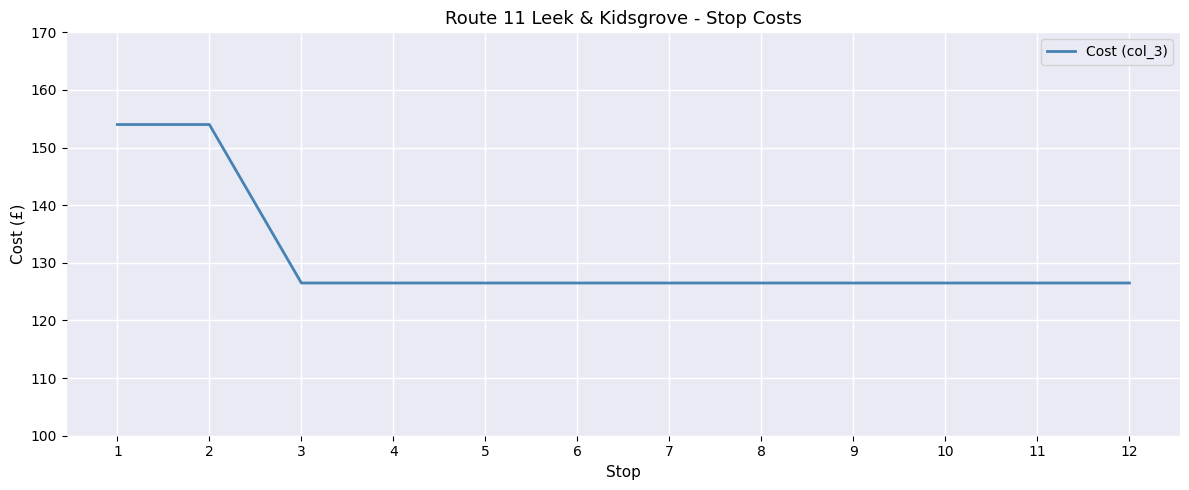

What is the ratio of the value at 5 to the value at 7?

1.0